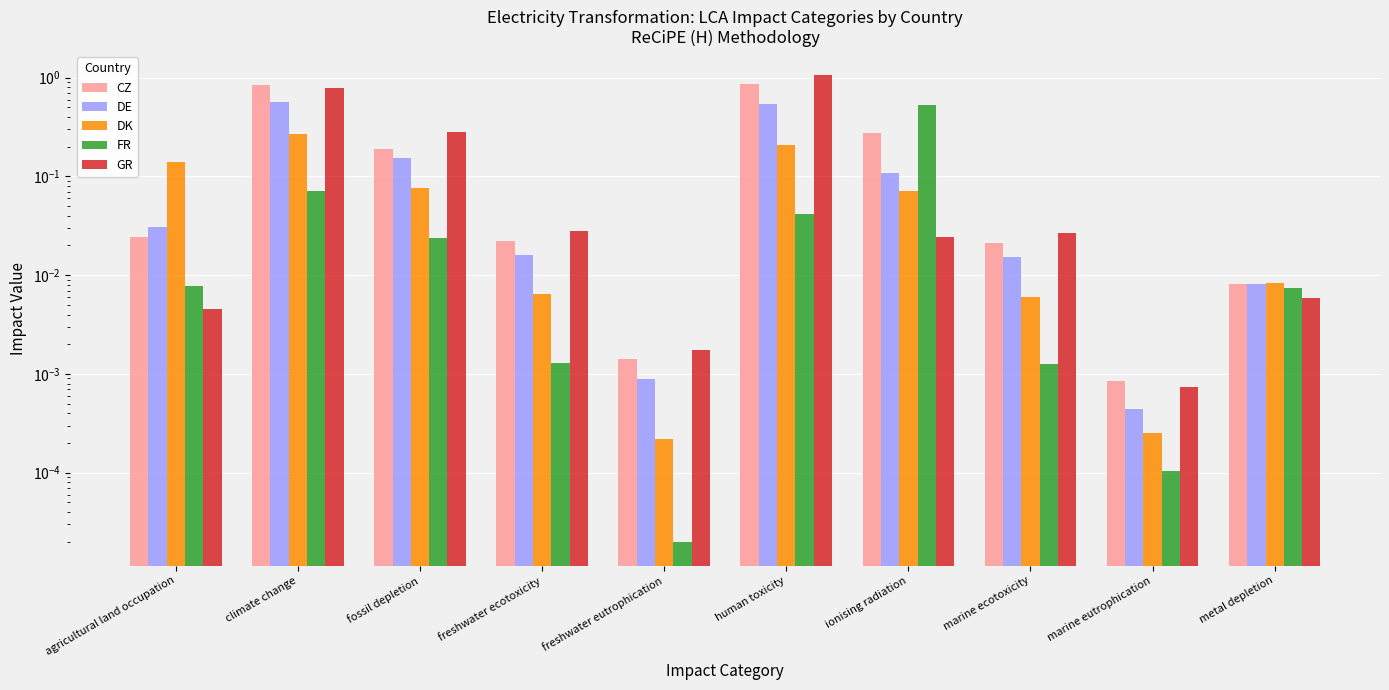

What is the label of the 5th bar from the right?

human toxicity